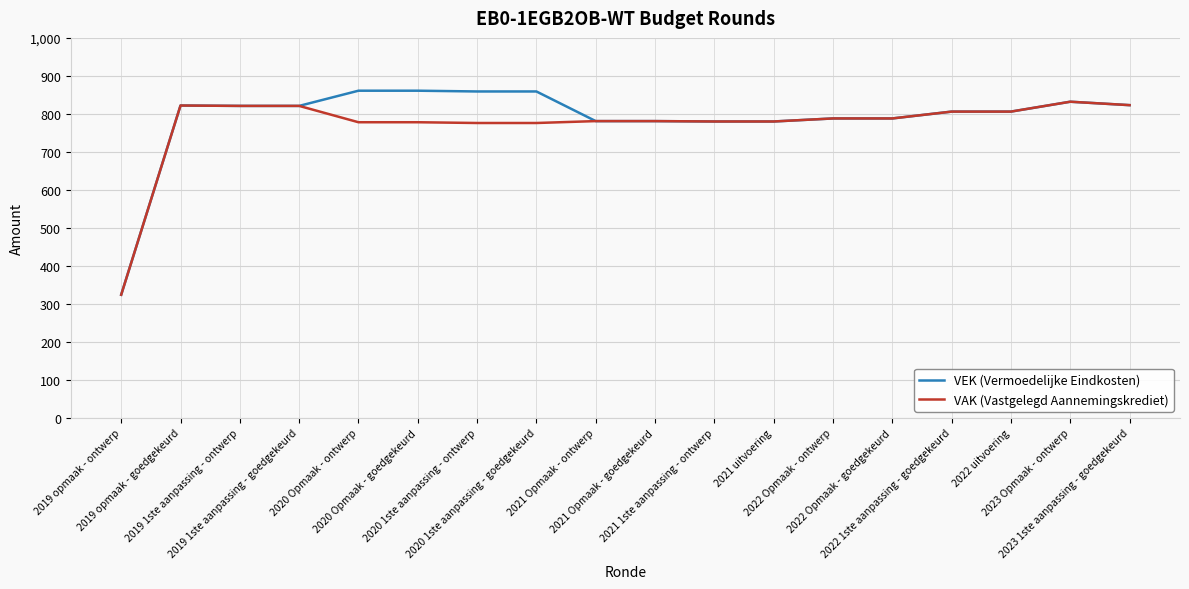

List the series in order of their peak value, lowest first.

VAK (Vastgelegd Aannemingskrediet), VEK (Vermoedelijke Eindkosten)